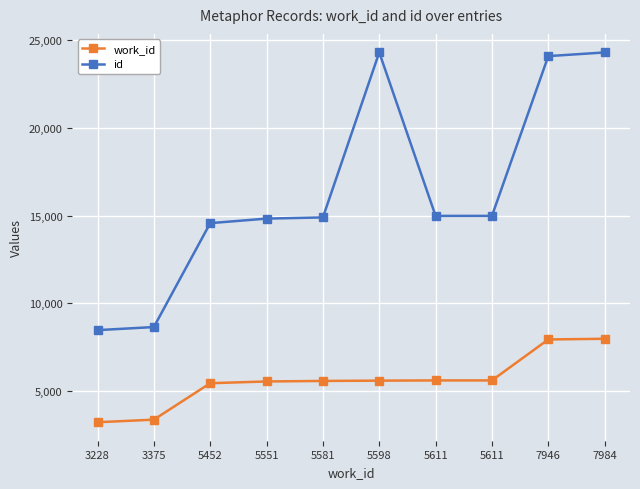

Does the chart display data point markers on the line(s)?

Yes